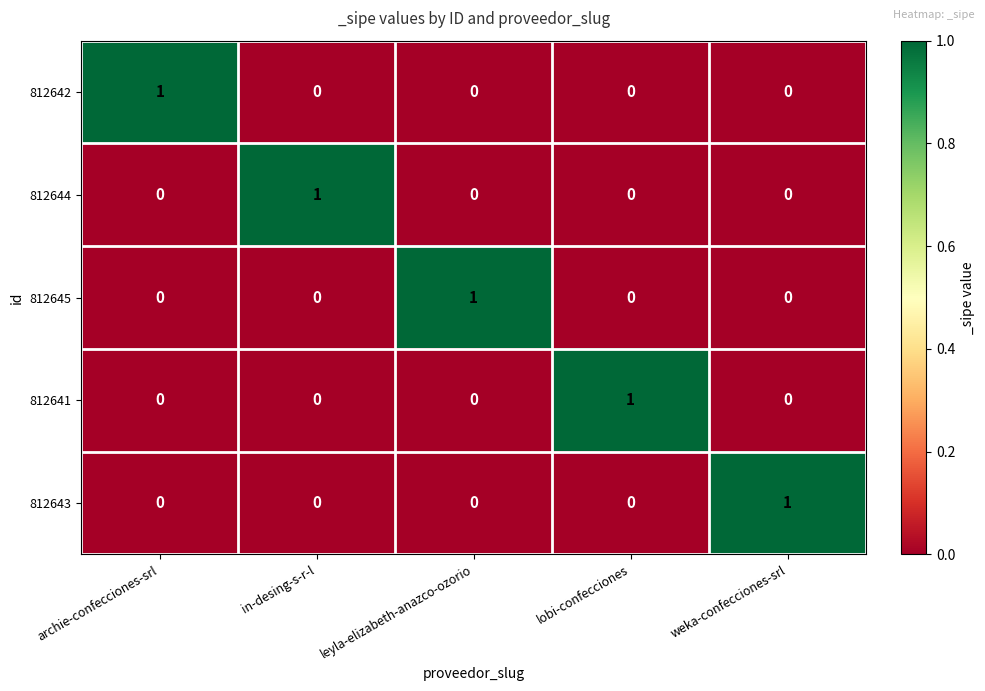

At which label does 812644 reach its peak?

in-desing-s-r-l